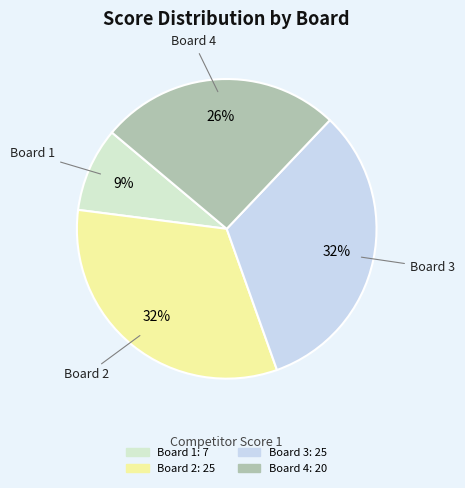

Which slice is the smallest?

Board 1